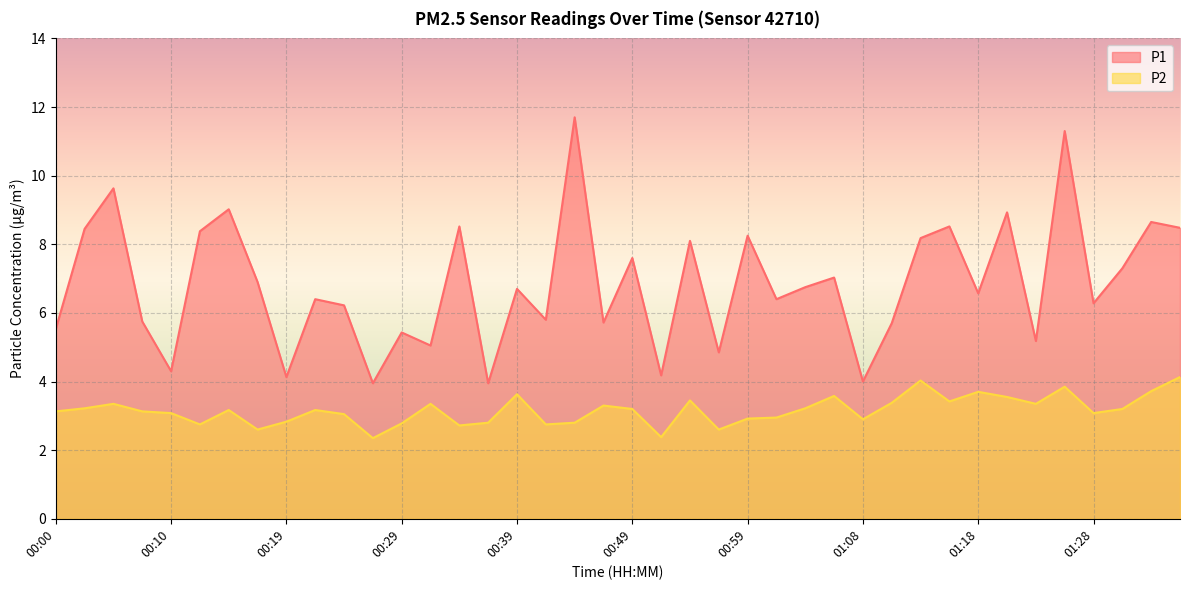

What is the minimum value for P2?

2.4